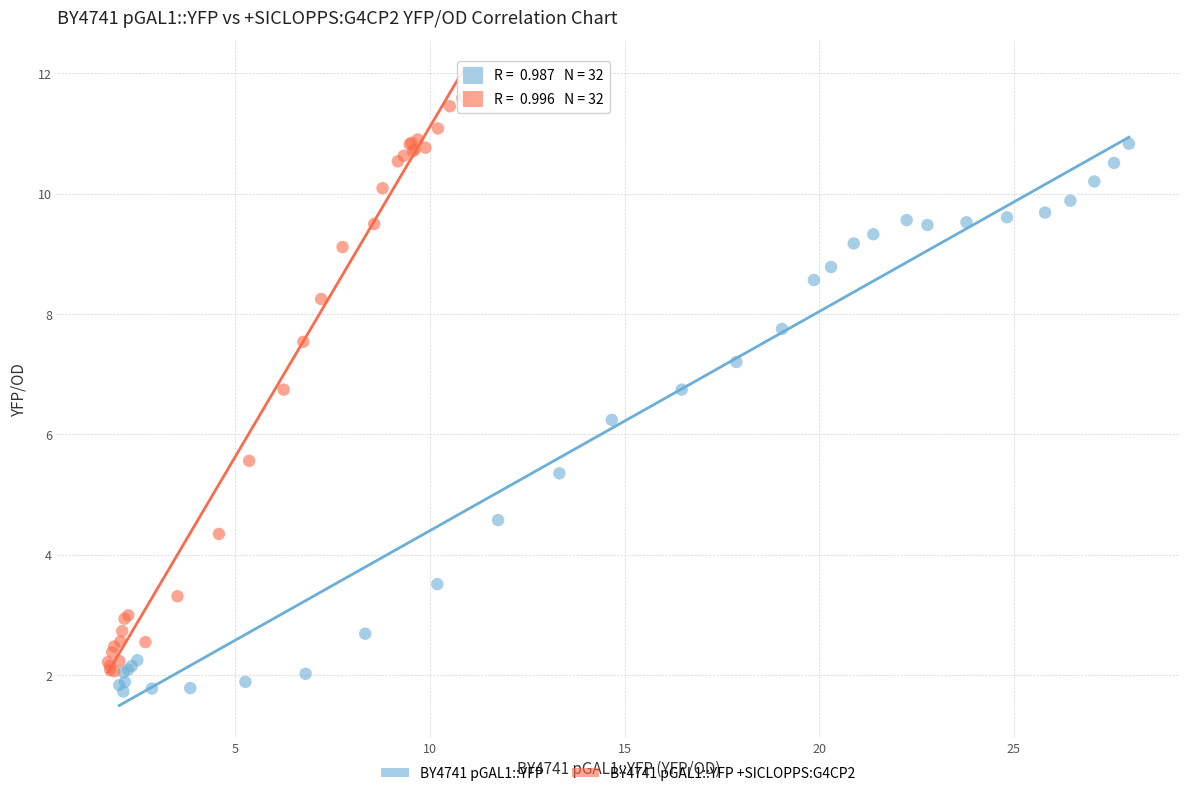

Which series has the largest Y range (max minus min)?

BY4741 pGAL1::YFP +SICLOPPS:G4CP2